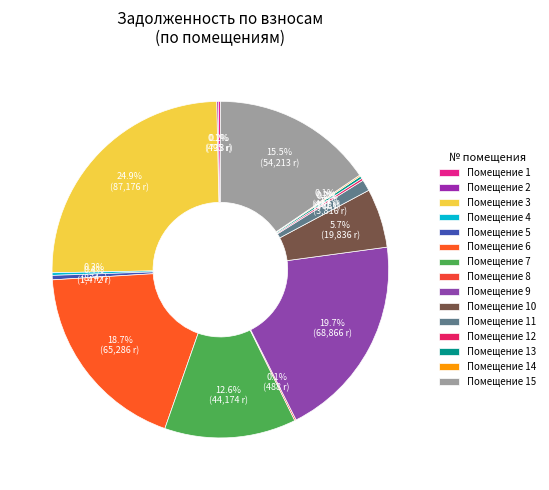

To the nearest percent, what is the average slice percentage?

7%